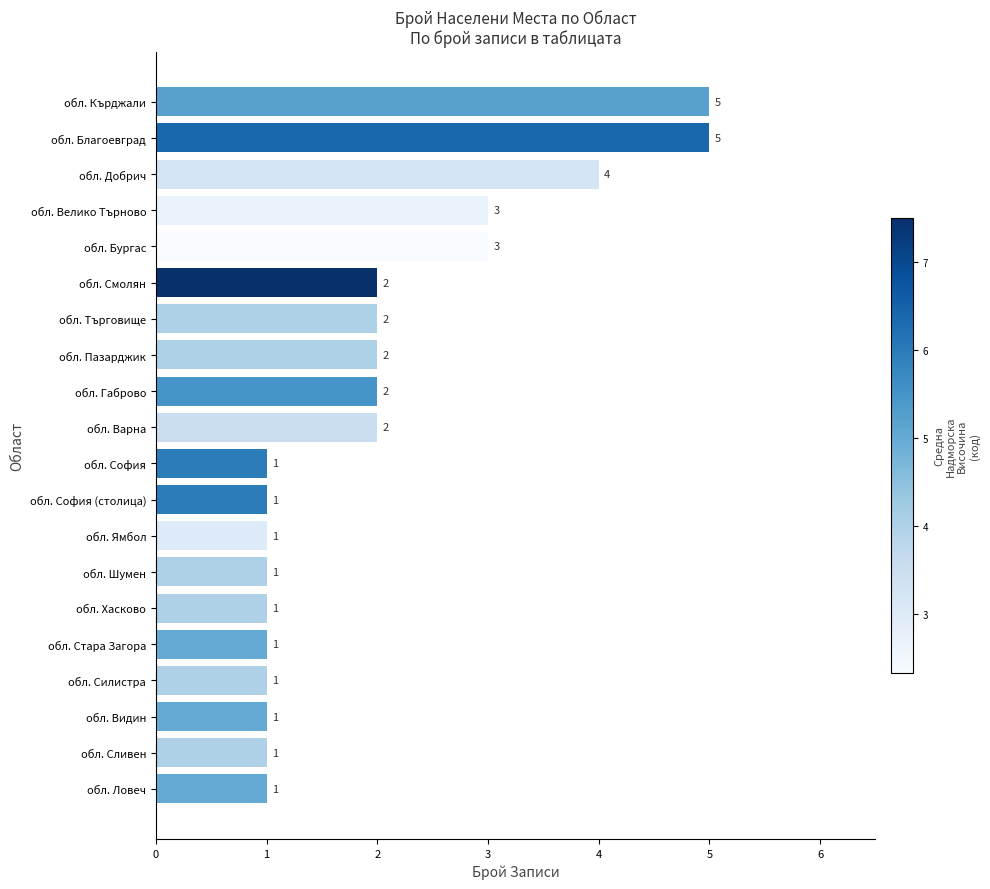

How many bars are there in total?

20